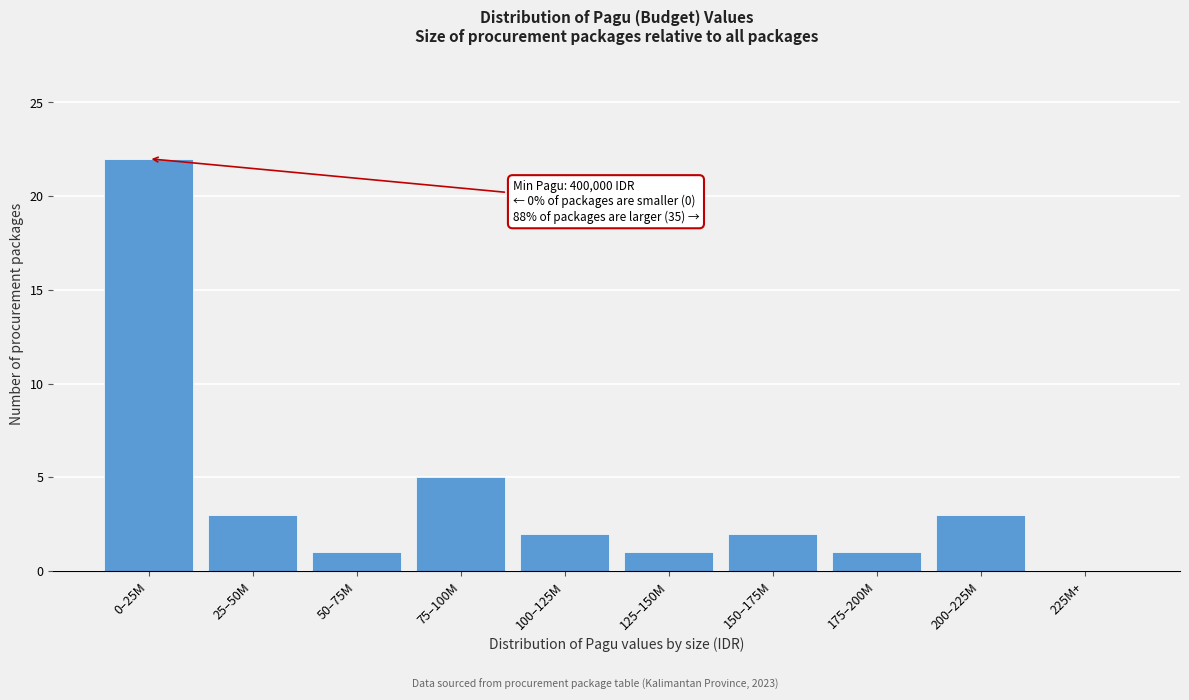

Reading right to left, transcribe all the data shown in this chart.

225M+=0	200–225M=3	175–200M=1	150–175M=2	125–150M=1	100–125M=2	75–100M=5	50–75M=1	25–50M=3	0–25M=22